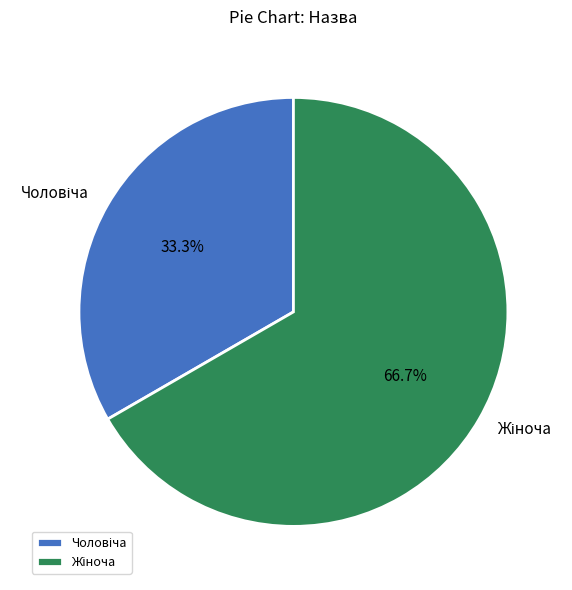

Does any single category account for the majority?

Yes